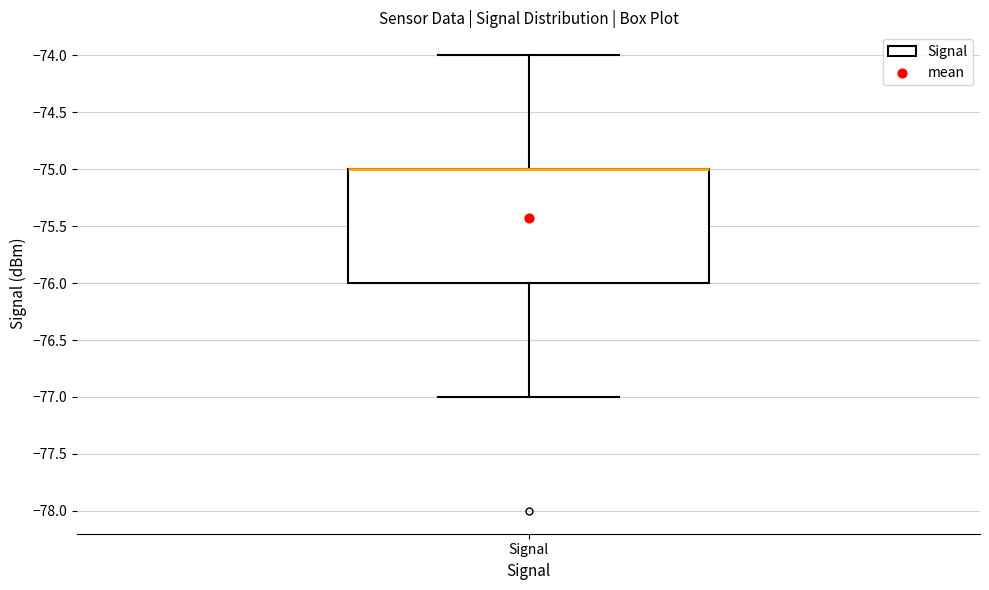

Where is the upper edge of the box for Signal on the y-axis? The values are not printed on the chart, so give them approximately, as read against the axis.

-75